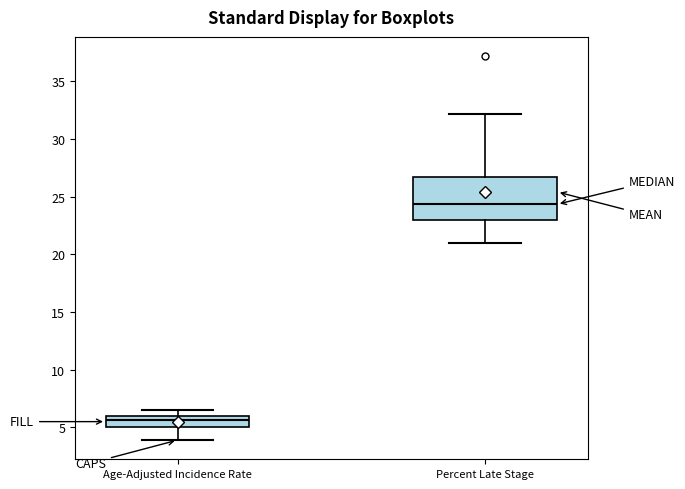

Reading left to right, transcribe this box plot: for each box, give where its median line is, the range the box spans, and where its two whiskers end, as read against the y-axis. The values are not printed on the chart, so give them approximately, as read against the axis.

Age-Adjusted Incidence Rate: median 5.5, box 5.0 to 6.0, whiskers 4.0 to 6.5
Percent Late Stage: median 24.5, box 23.0 to 27.0, whiskers 21.0 to 32.0